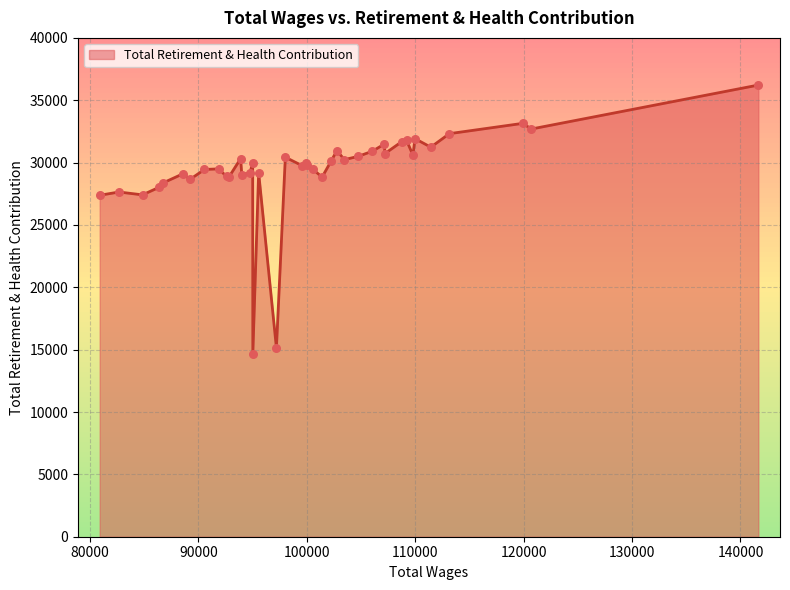

What is the greatest value displayed?

36217